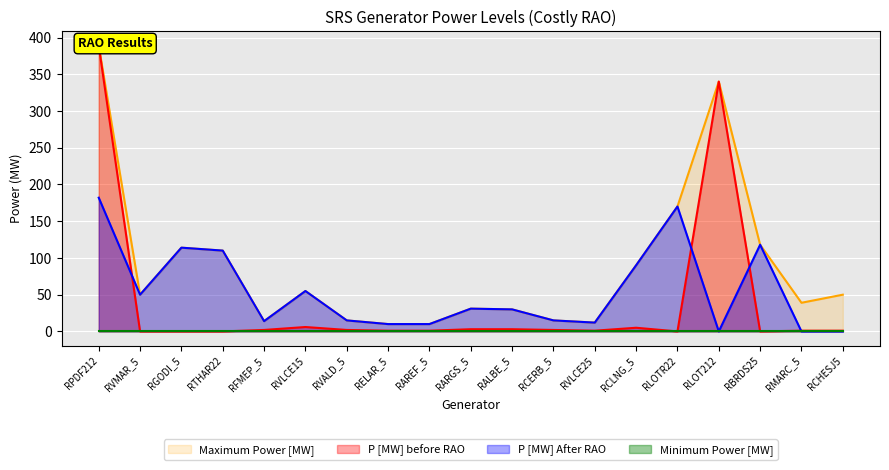

True or false: P [MW] before RAO and Maximum Power [MW] intersect in this chart.

False